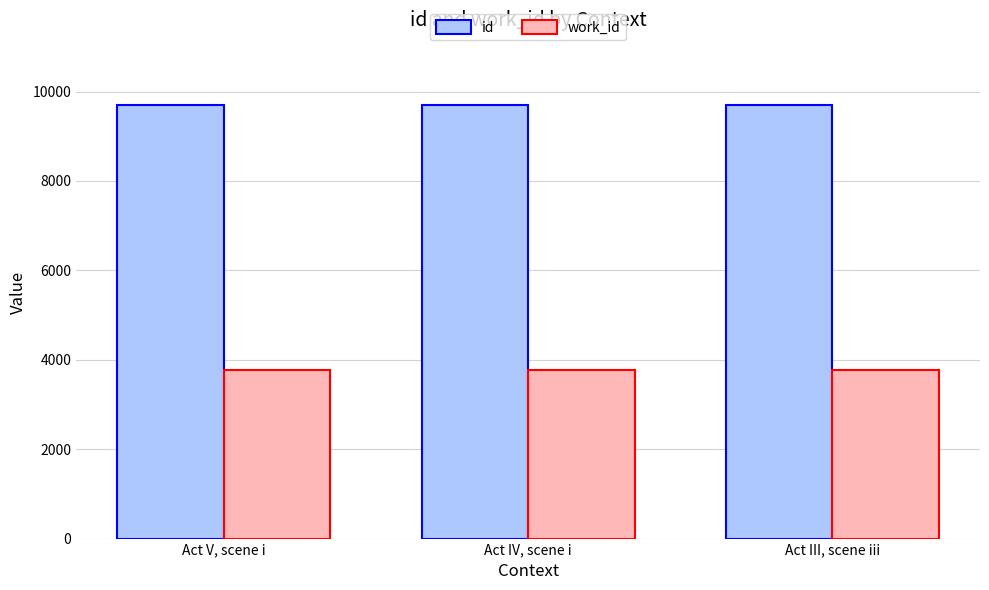

What is the spread (max minus min) of values at Act III, scene iii?

5940